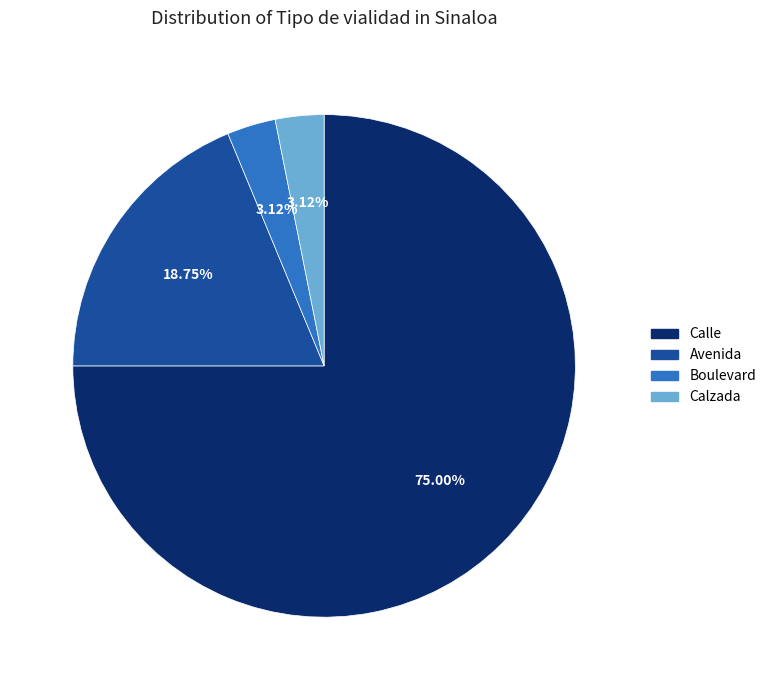

What percentage is the Calzada slice, to the nearest percent?

3%